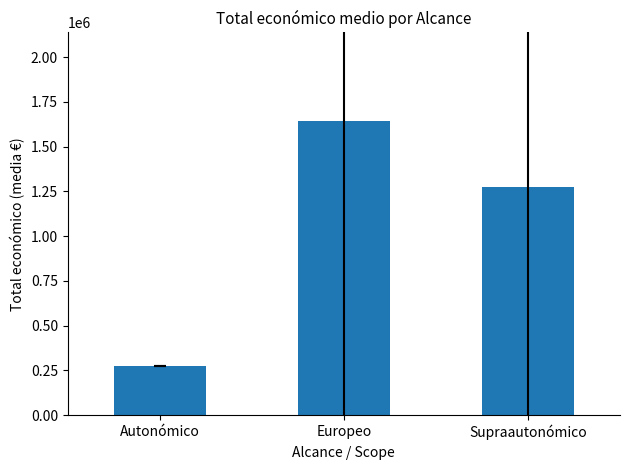

Reading left to right, transcribe all the data shown in this chart.

Autonómico=274183.0	Europeo=1644880.4	Supraautonómico=1272197.2